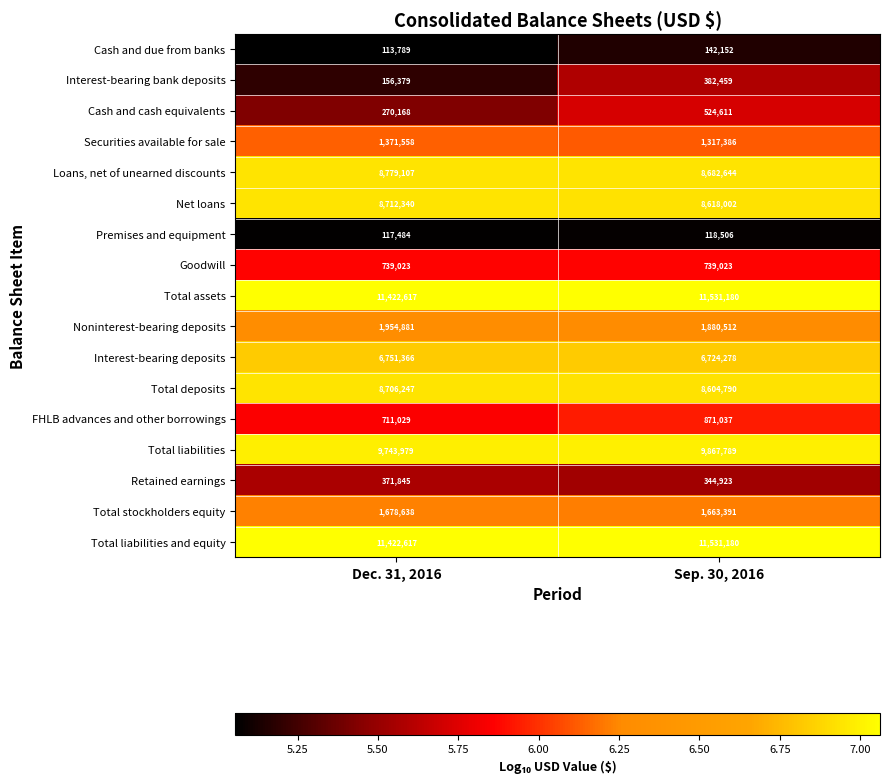

The Cash and due from banks series shows 88738 at Sep. 30, 2016. True or false?

False